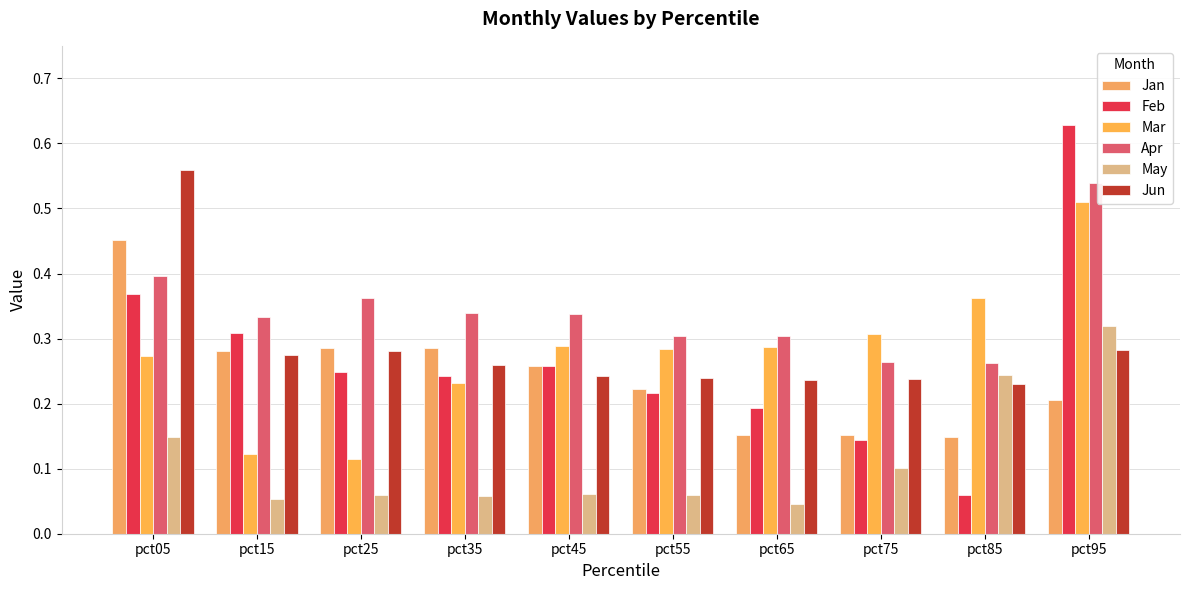

At which category is the sum across all series the highest?

pct95